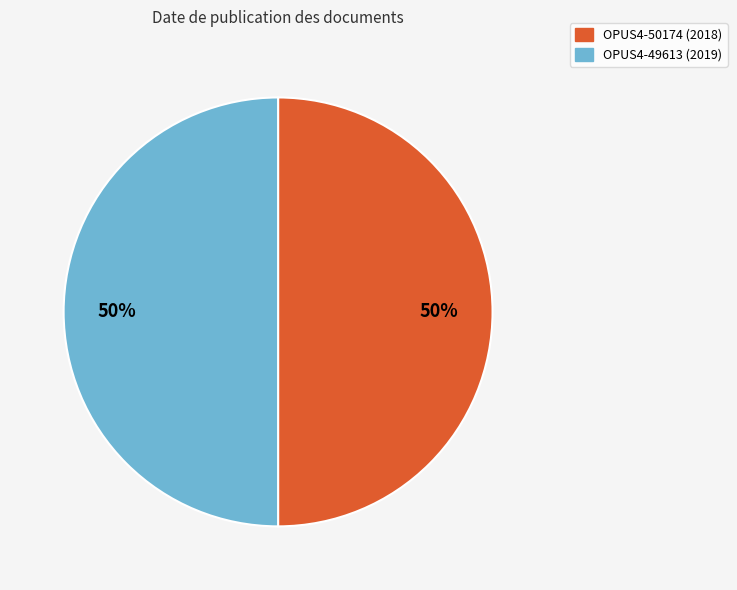

What percentage is the OPUS4-49613 (2019) slice, to the nearest percent?

50%